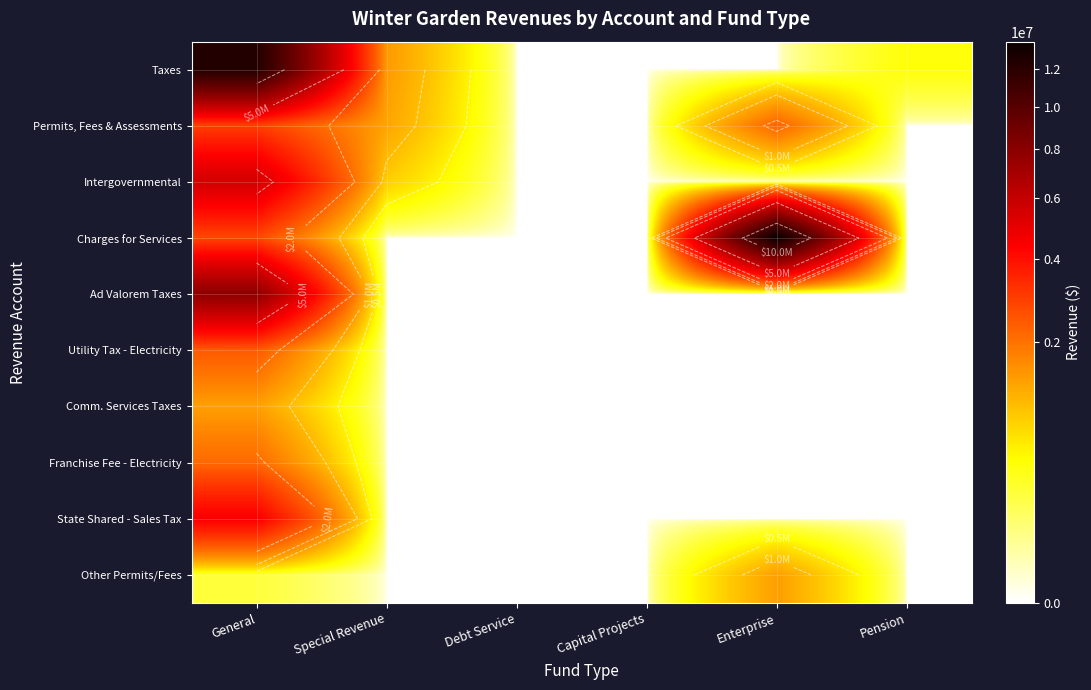

How many data points does each series have?

6